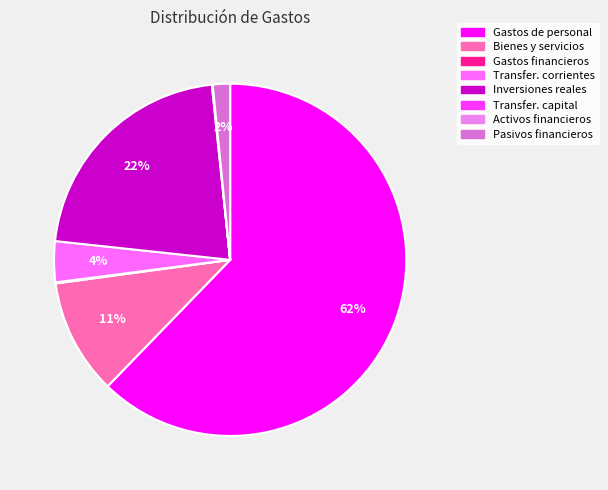

Is the sum of Activos financieros and Inversiones reales greater than half?

No